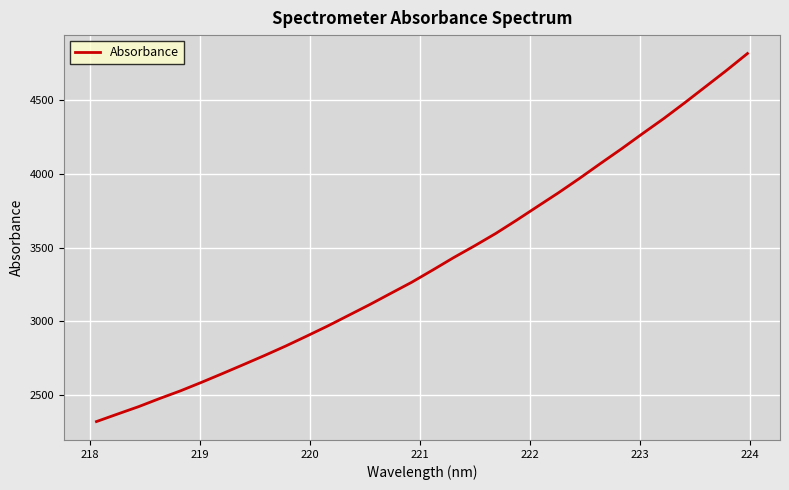

What is the smallest value displayed?

2320.3